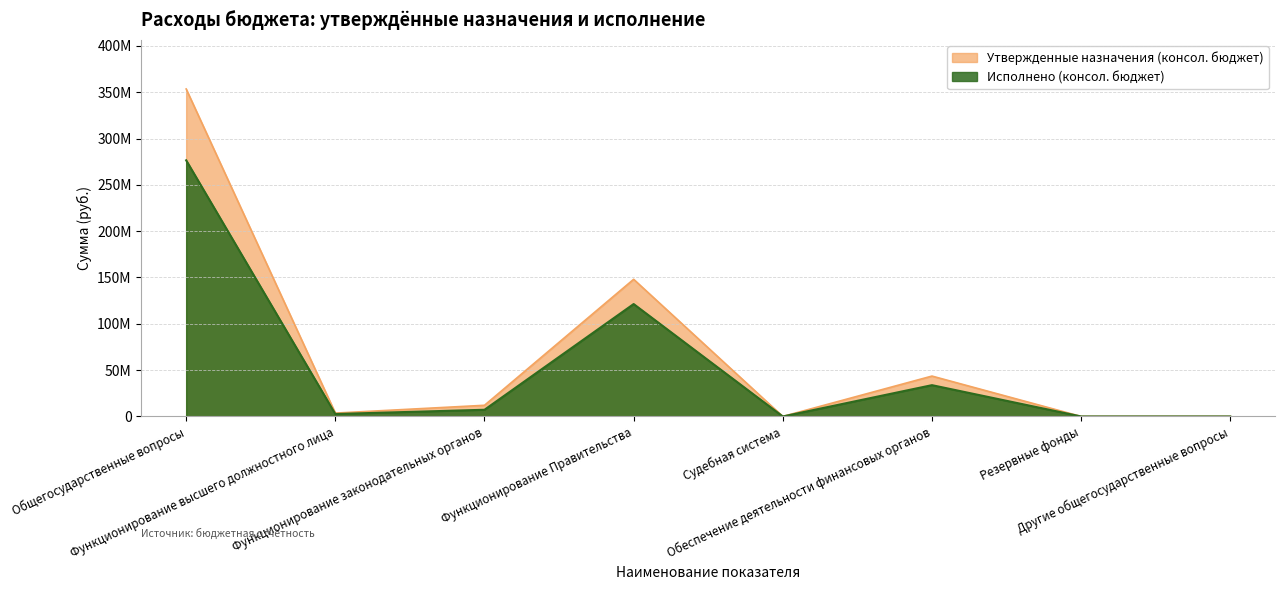

Which category has the lowest value across all series?

Резервные фонды